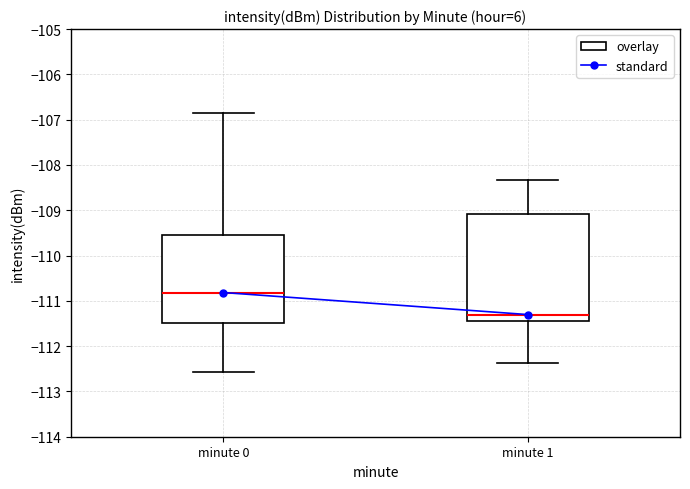

Where is the upper edge of the box for minute 0 on the y-axis? The values are not printed on the chart, so give them approximately, as read against the axis.

-109.6